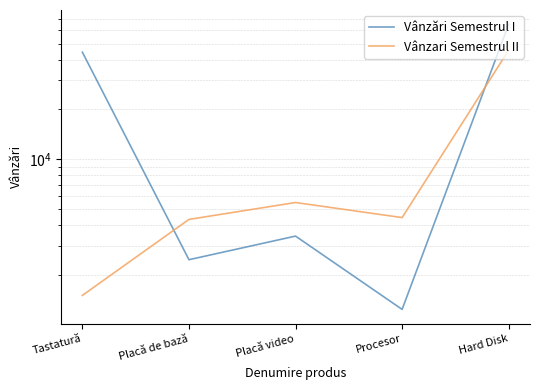

Which category has the highest value in the Vânzari Semestrul II series?

Hard Disk